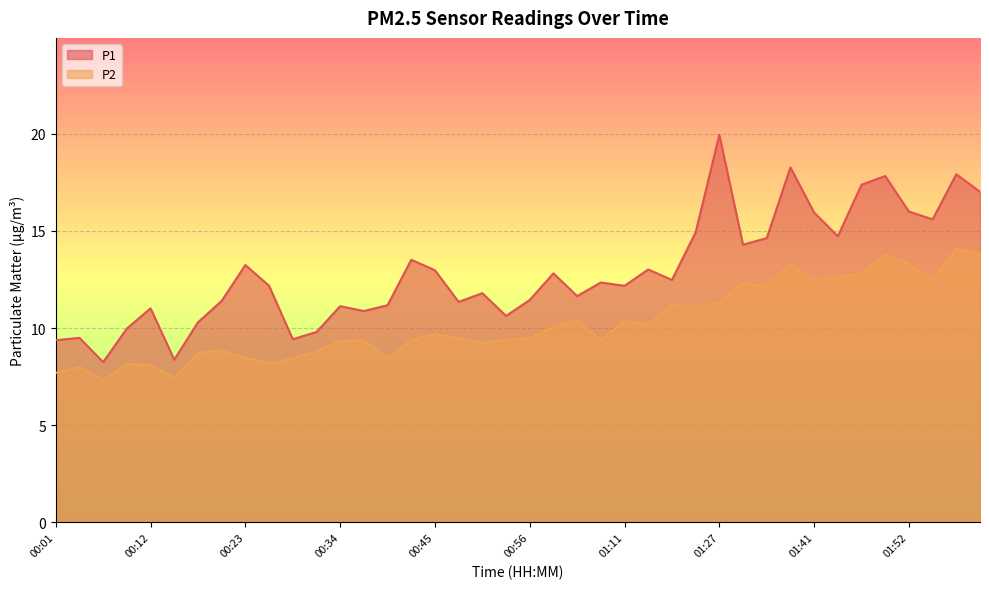

Is it true that P1 equals 15.8 at 00:54?

False